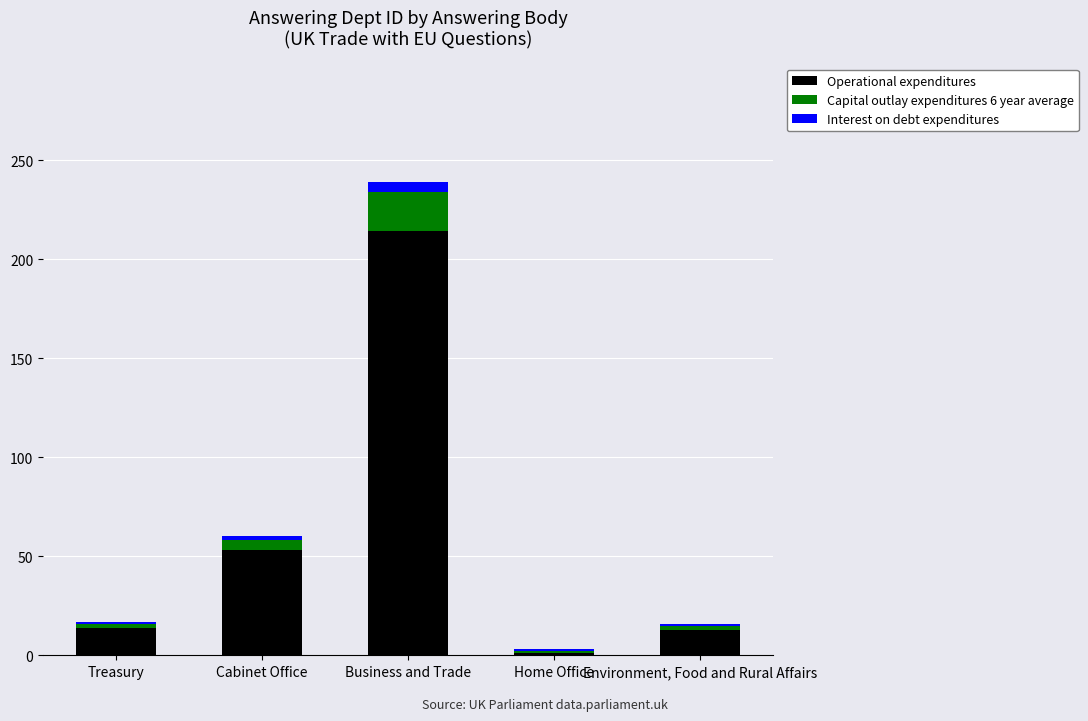

At which category is the sum across all series the highest?

Business and Trade